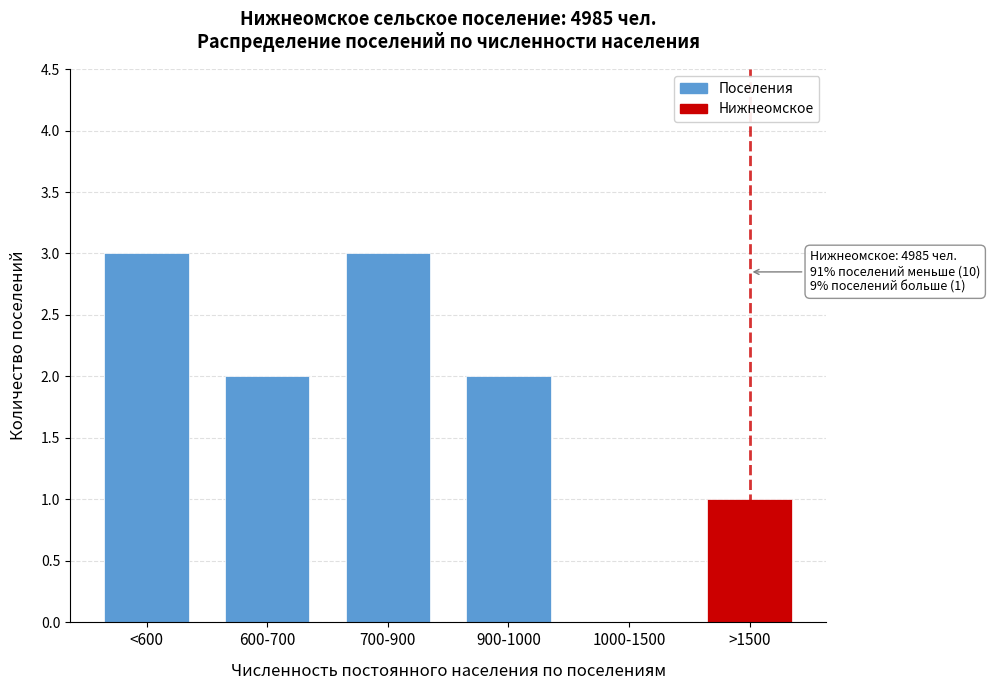

Reading left to right, extract all data points from this chart.

<600=3	600-700=2	700-900=3	900-1000=2	1000-1500=0	>1500=1